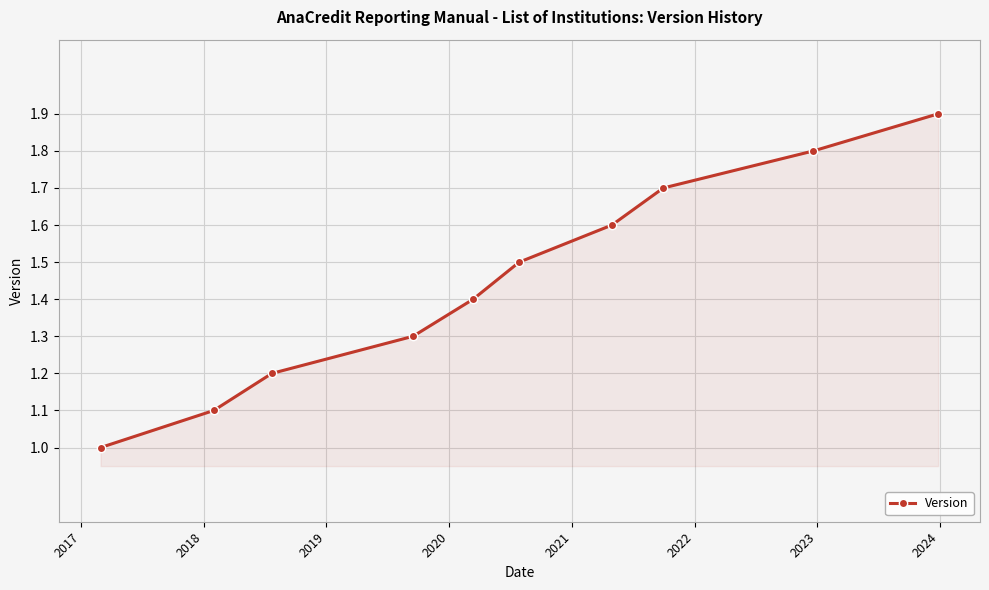

What is the difference between the maximum and minimum values?

0.9